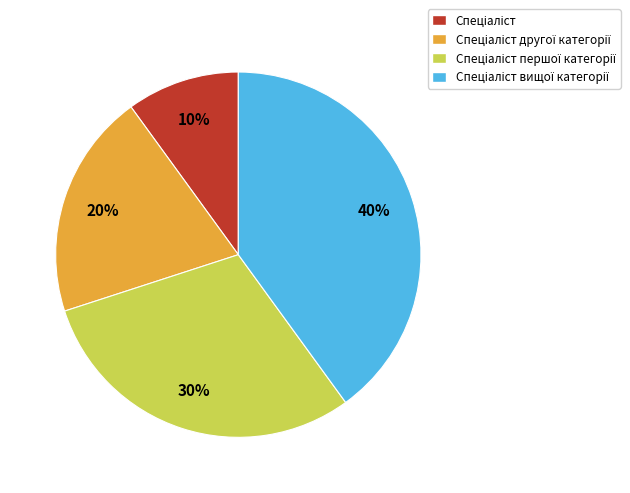

To the nearest percent, what is the difference between the largest and smallest slice percentages?

30%